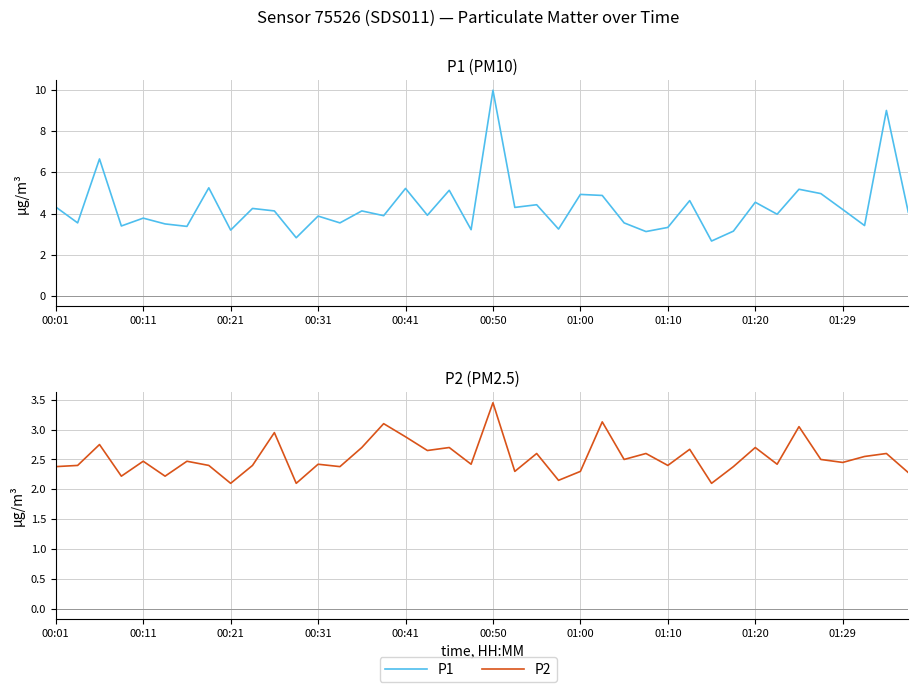

True or false: P2 and P1 intersect in this chart.

False